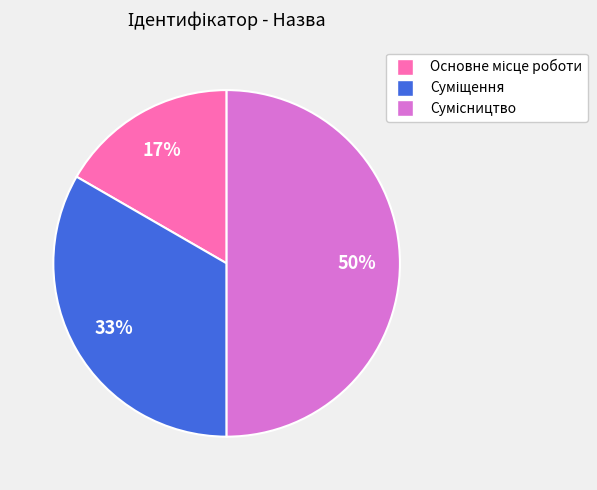

To the nearest percent, what is the difference between the largest and smallest slice percentages?

33%